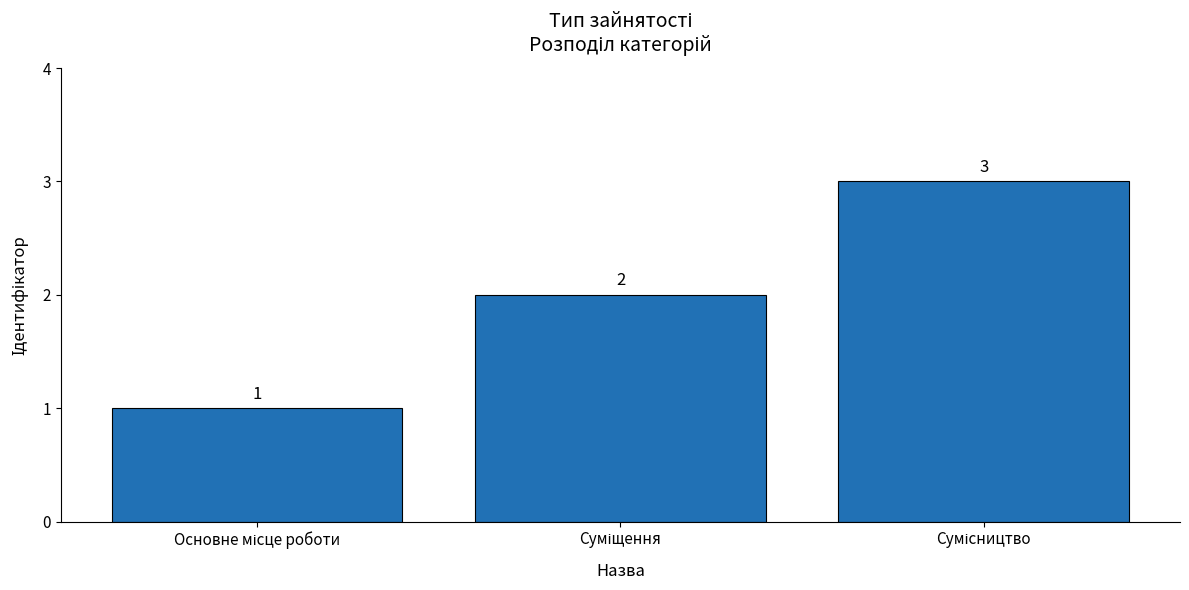

Count the values in the range 1 to 3.

3